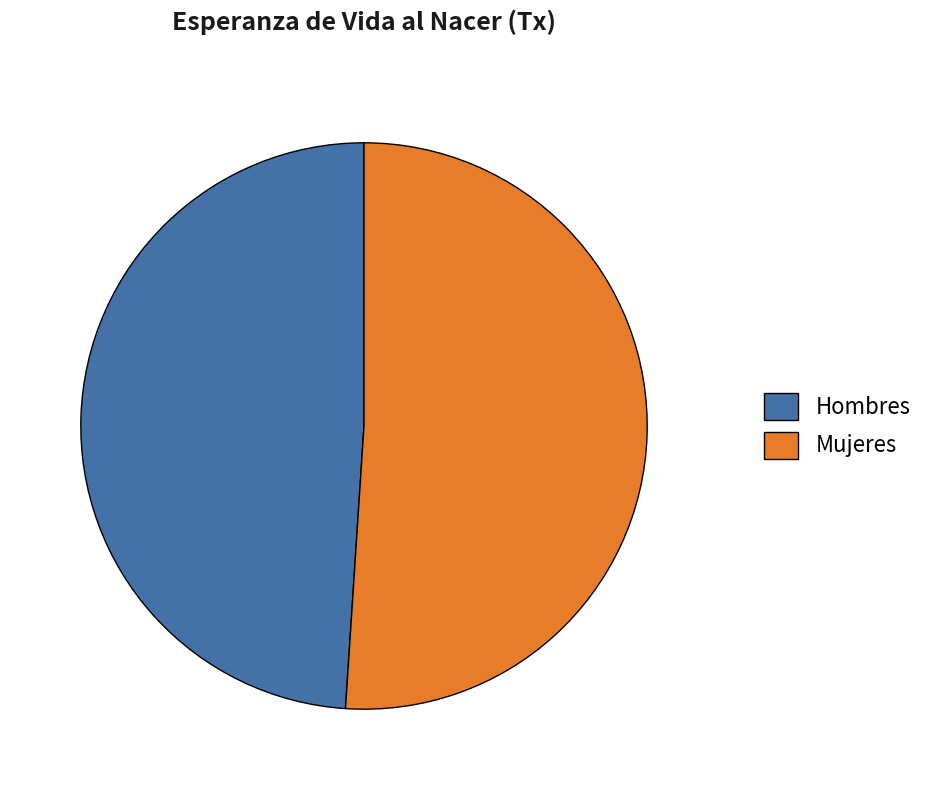

The Hombres slice represents 37% of the pie. True or false?

False